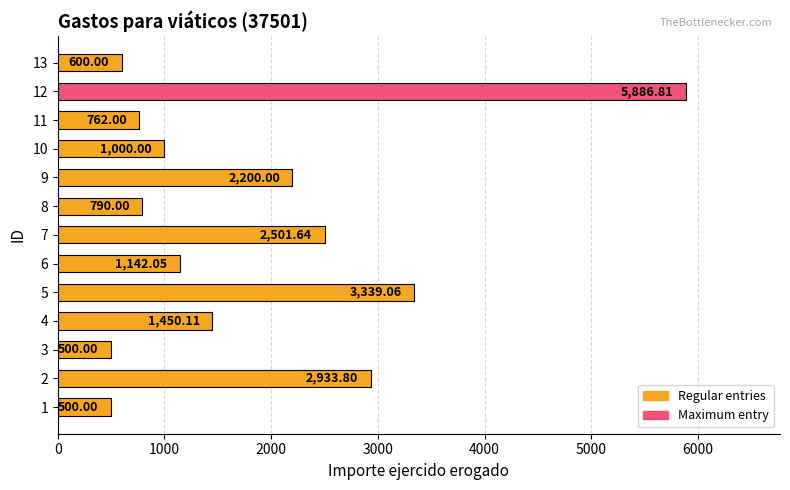

How many data points are less than 1142?

6